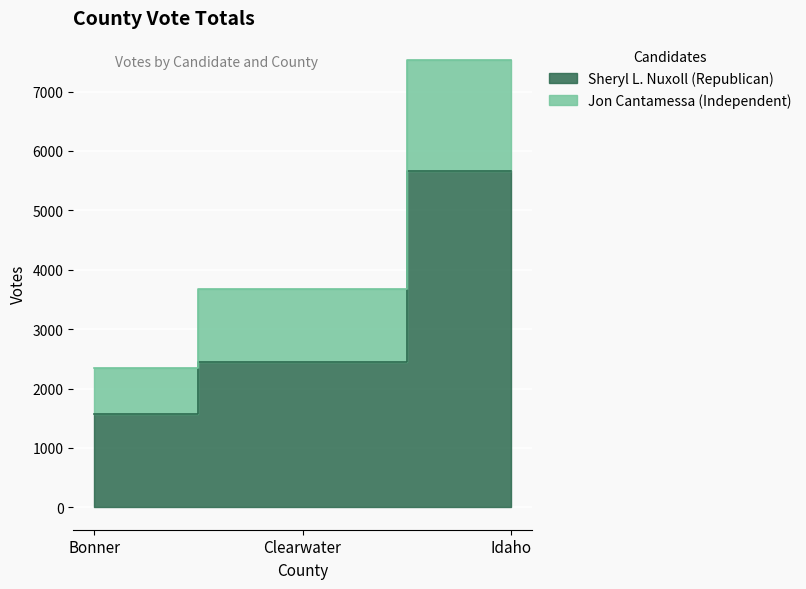

Where does the Sheryl L. Nuxoll (Republican) series first go above 2452?

Idaho